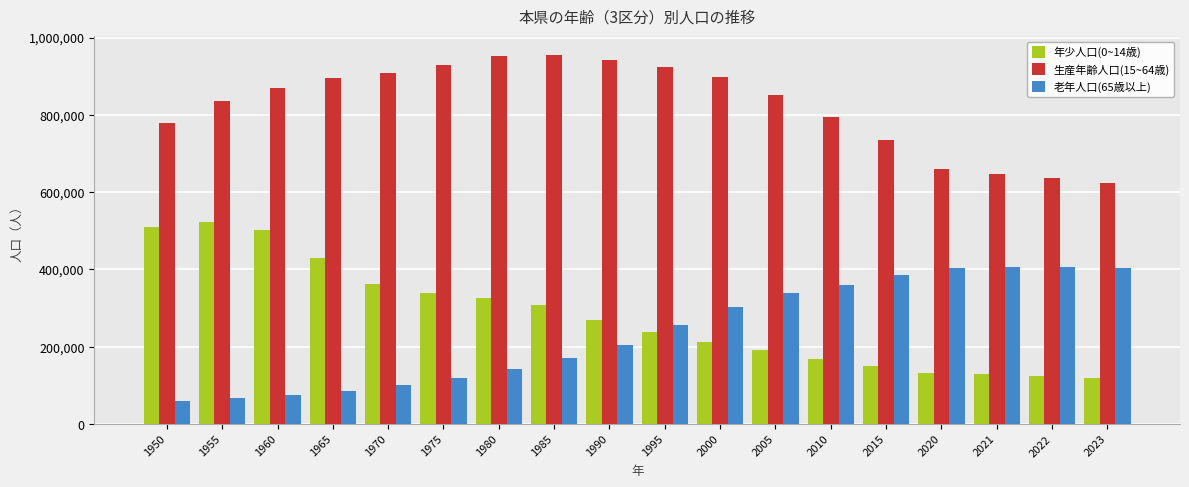

What is the smallest value displayed?

59466